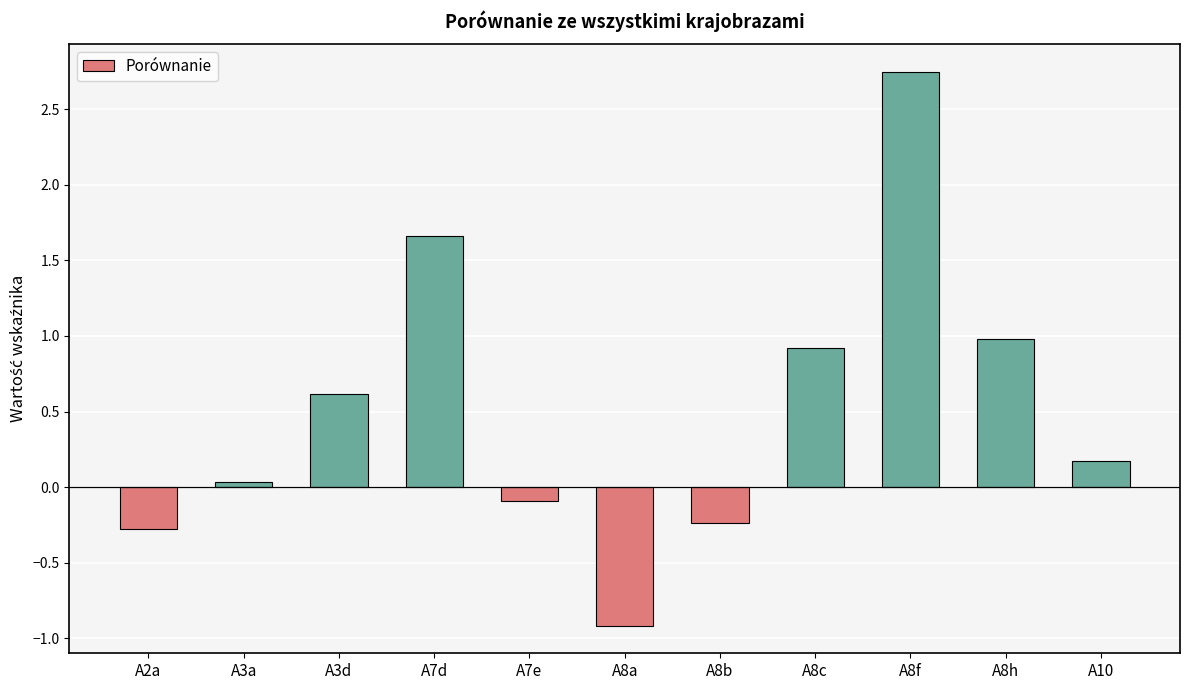

At which category does the chart reach its minimum across all series?

A8a